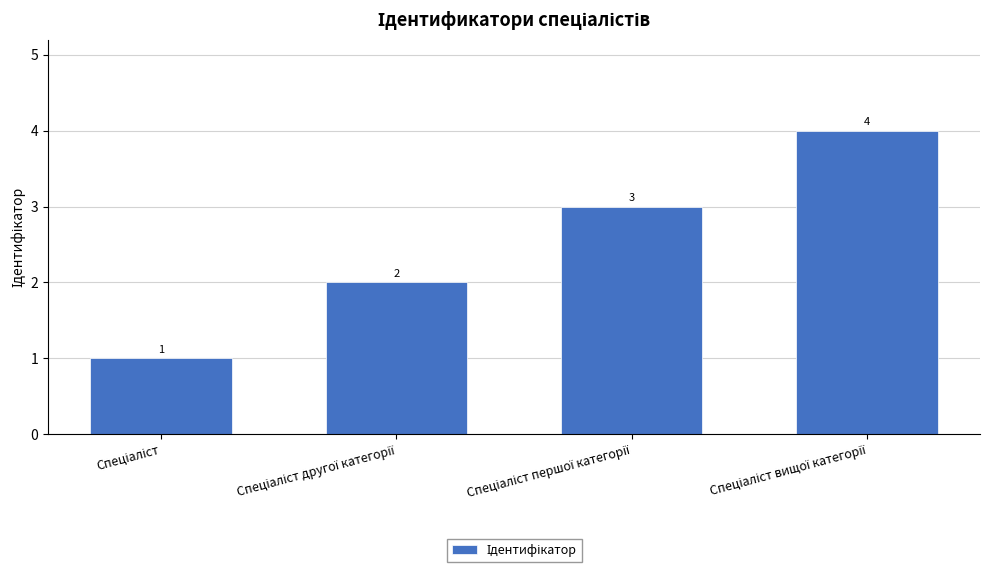

What is the maximum value shown in the chart?

4